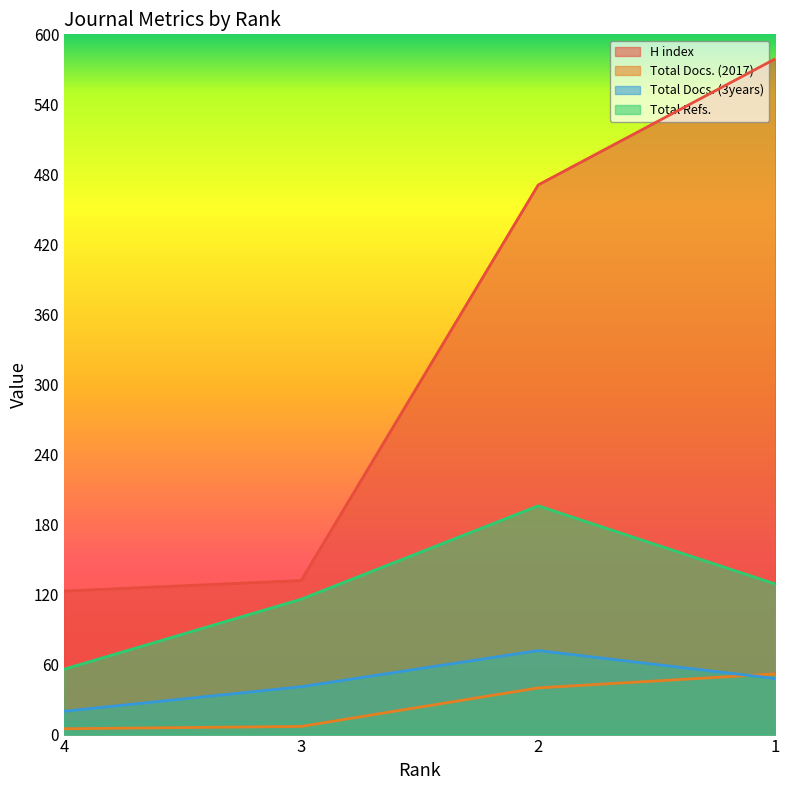

At how many categories does at least one series exceed 248?

2